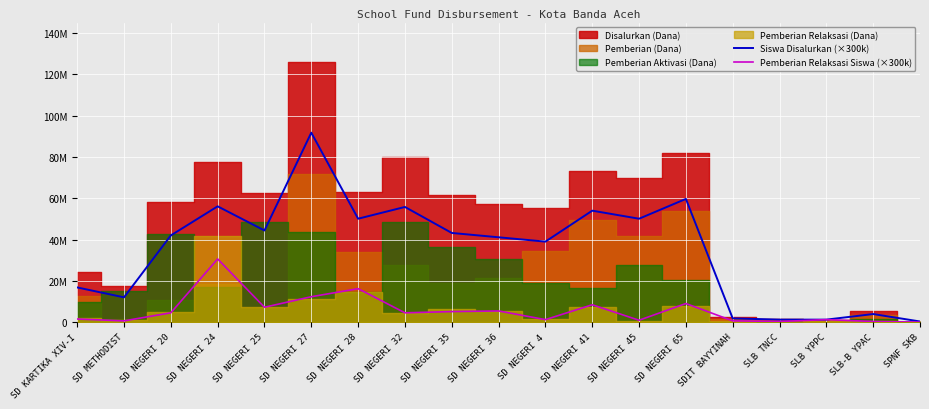

True or false: Pemberian Relaksasi Siswa (×300k) has a value of 4808065 at SD NEGERI 65.

False